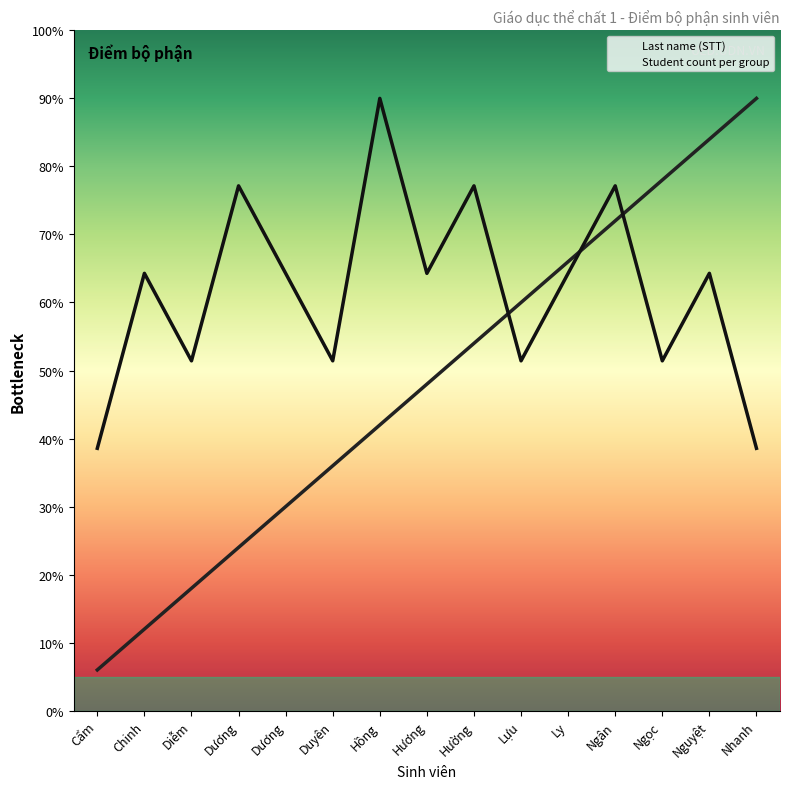

What is the difference between the second highest and minimum values in the Last name (STT) series?

7.8